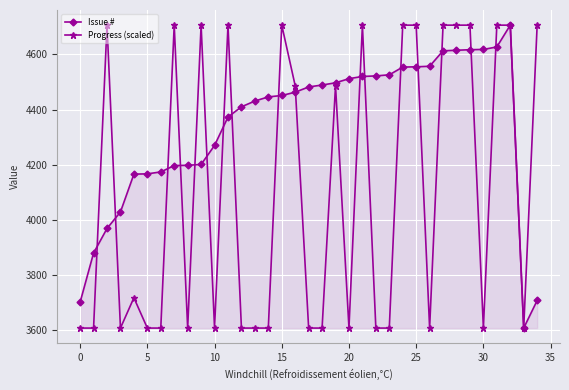

List the series in order of their overall mean, highest first.

Issue #, Progress (scaled)